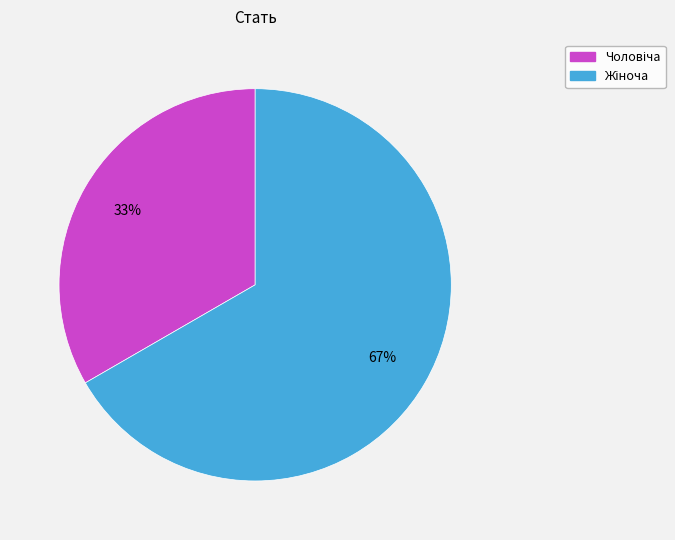

Count the number of slices in the pie.

2